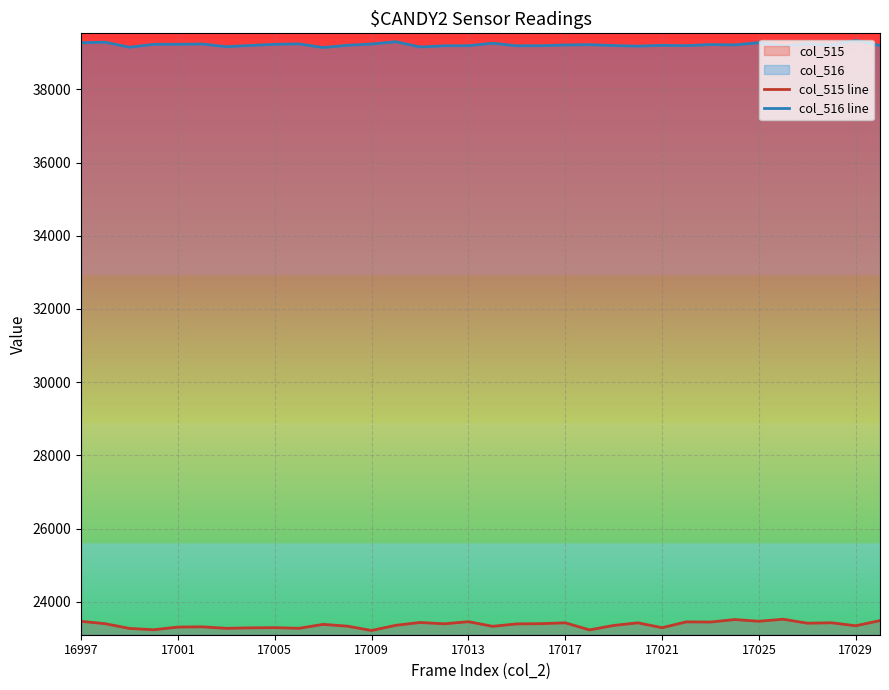

Rank the series at 17029 from lowest to highest value.

col_515 line, col_516 line